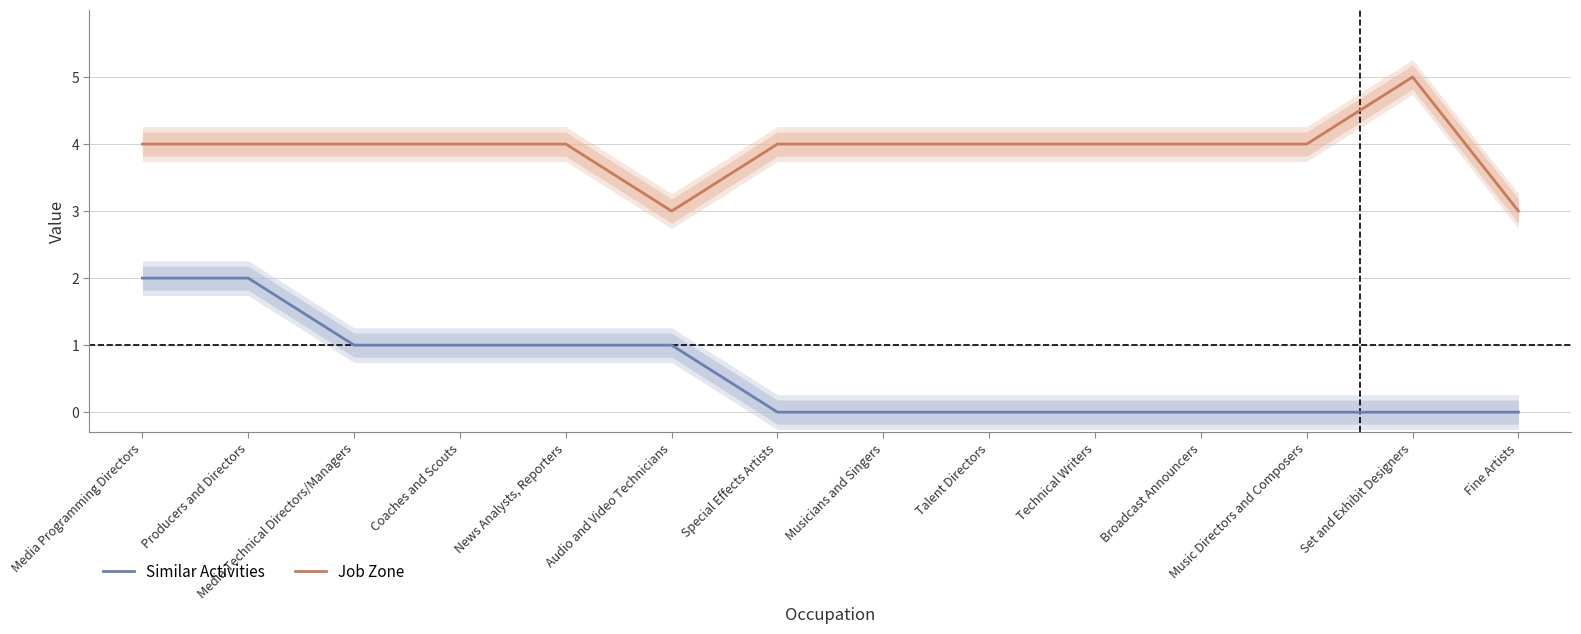

What is the sum of the Similar Activities values at Coaches and Scouts and Set and Exhibit Designers?

1